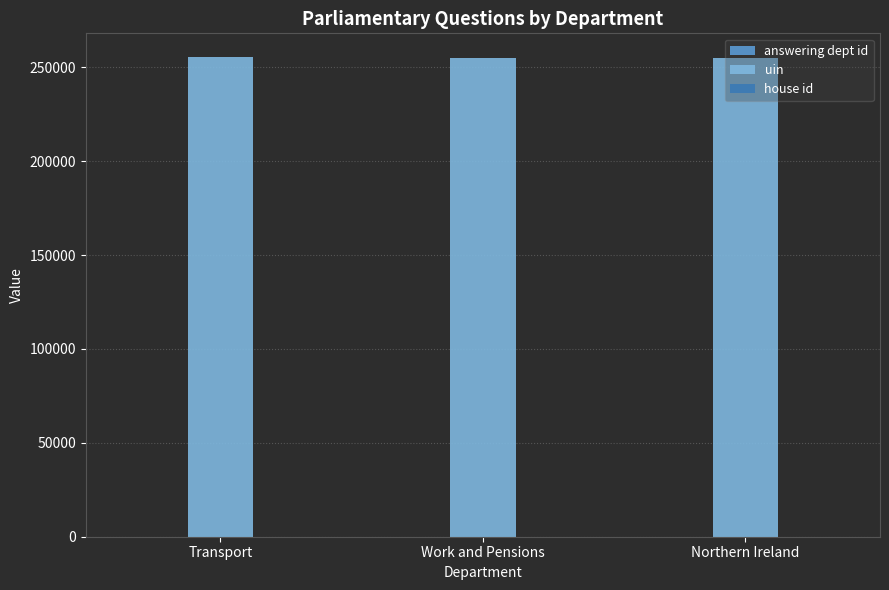

What is the maximum value shown in the chart?

255286